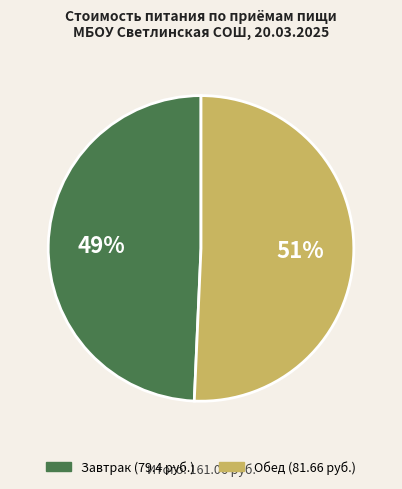

To the nearest percent, what is the combined percentage of Завтрак and Обед?

100%